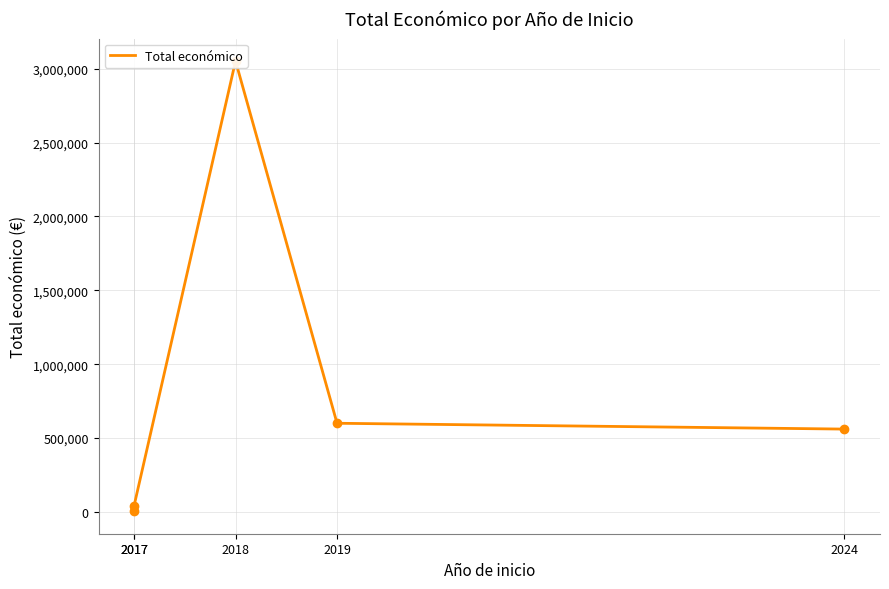

Which has a higher value, 2017 or 2024?

2024